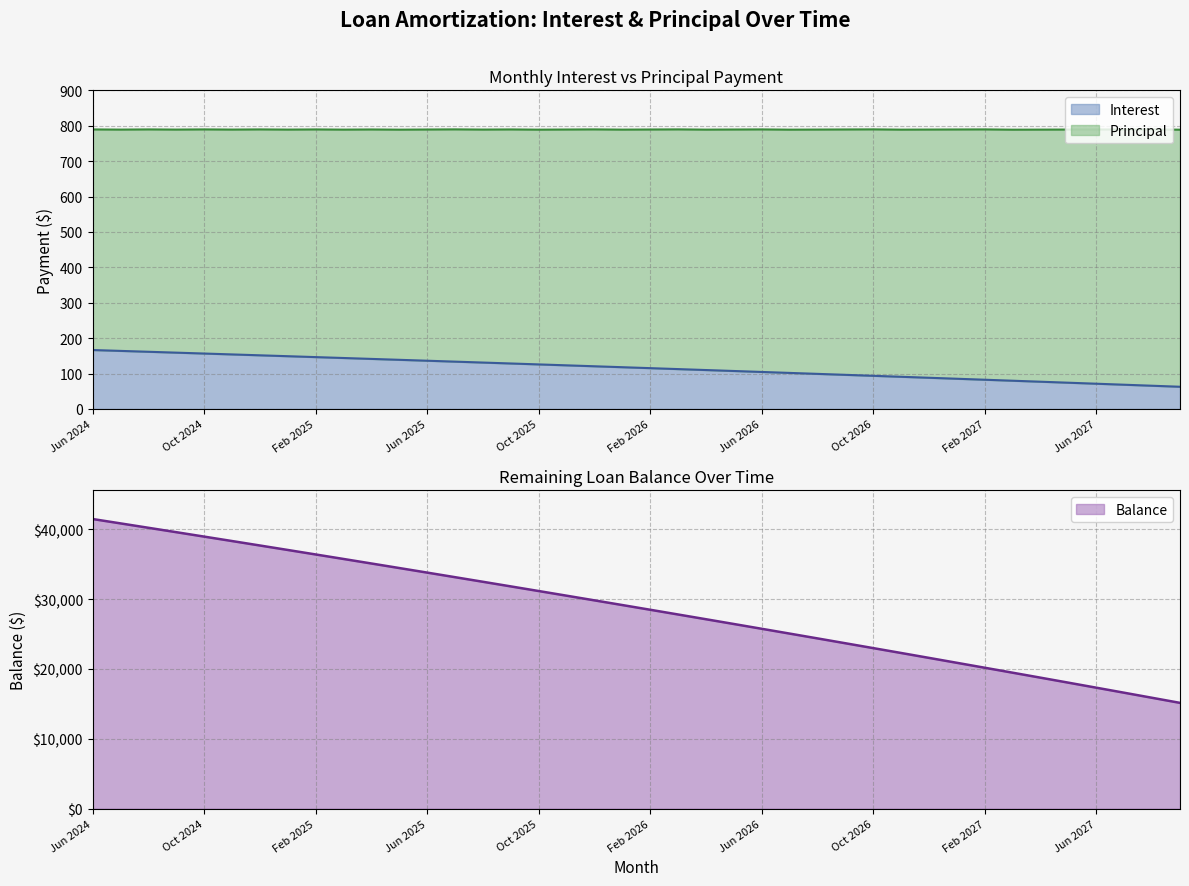

What position from the right is Jul 2024?

39